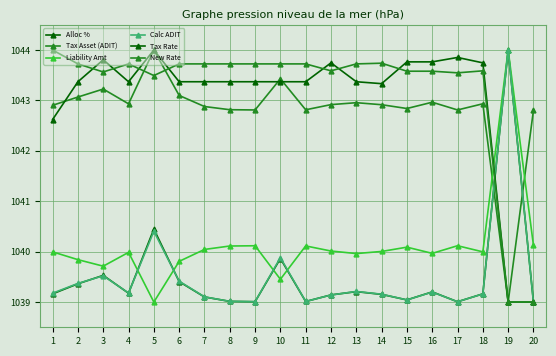

True or false: Tax Asset (ADIT) and Alloc % cross at least once.

True